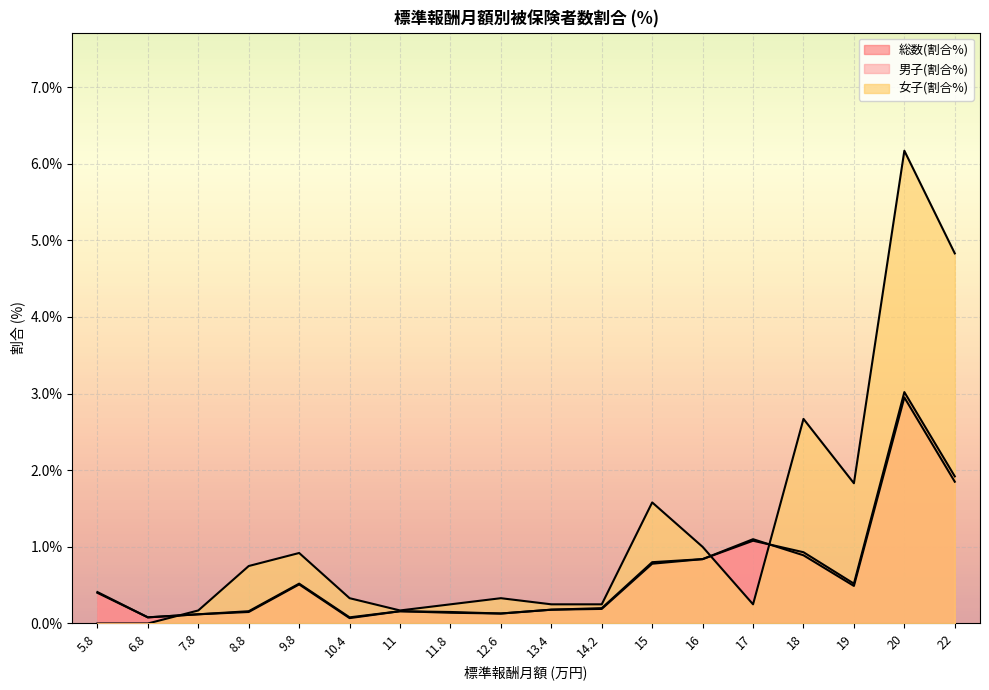

At which category is the sum across all series the highest?

20